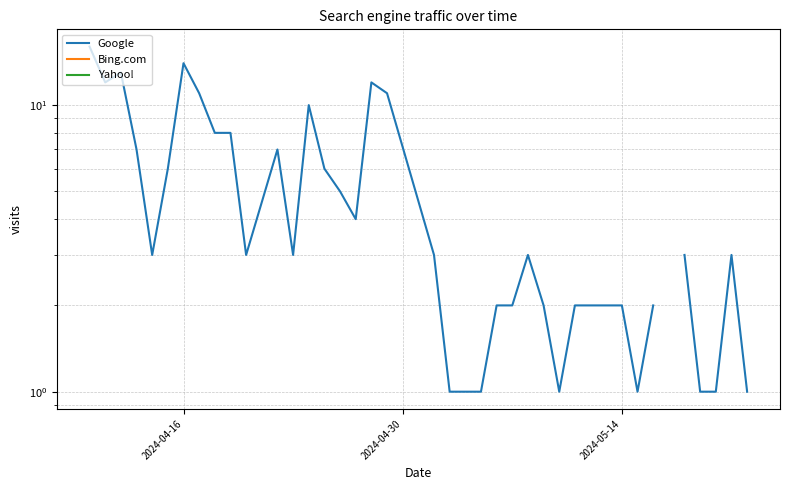

True or false: Bing.com and Google cross at least once.

False